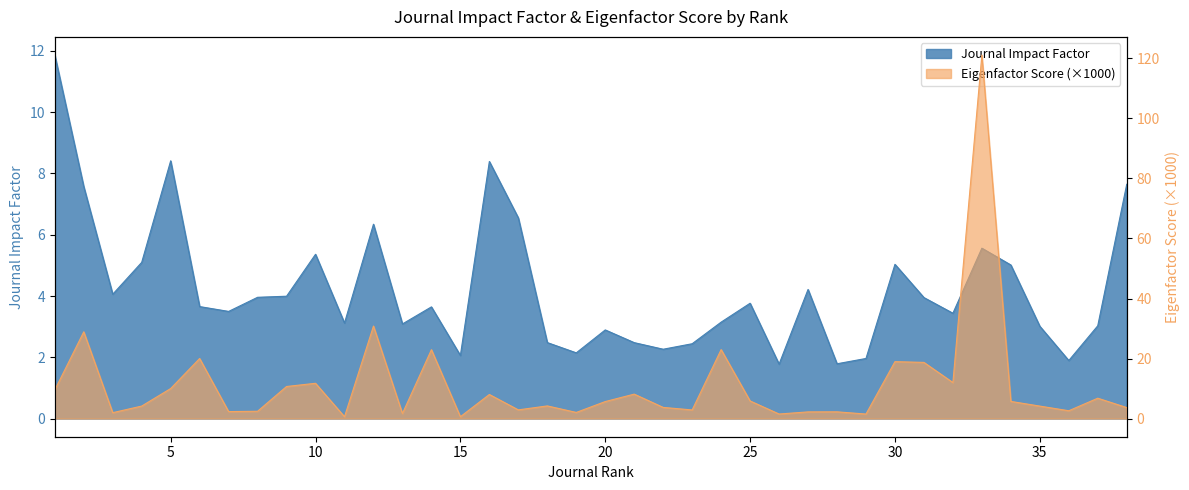

How many lines are shown in the chart?

2